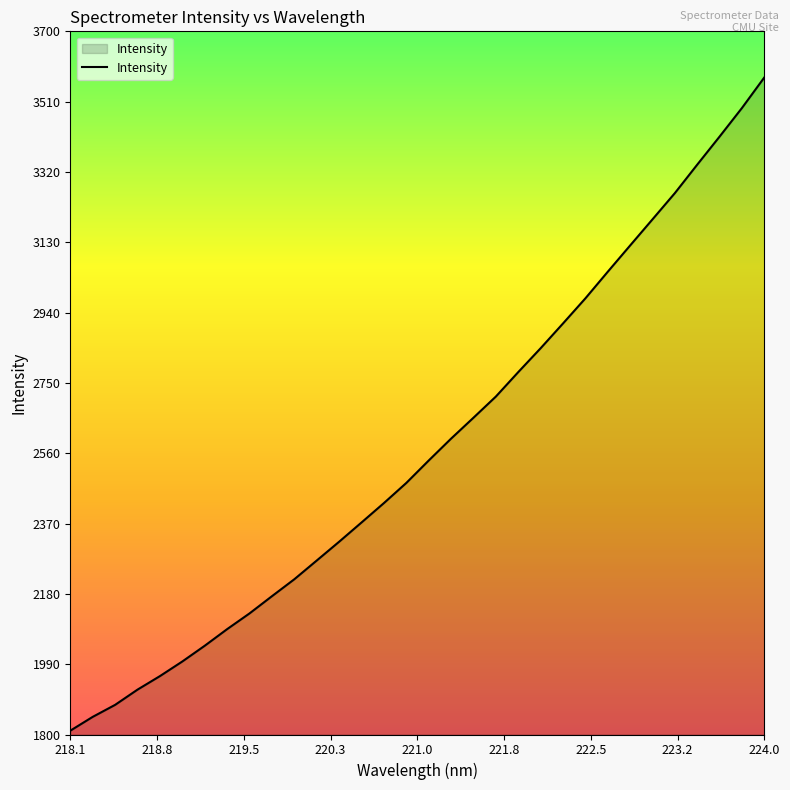

What is the minimum value shown in the chart?

1810.3